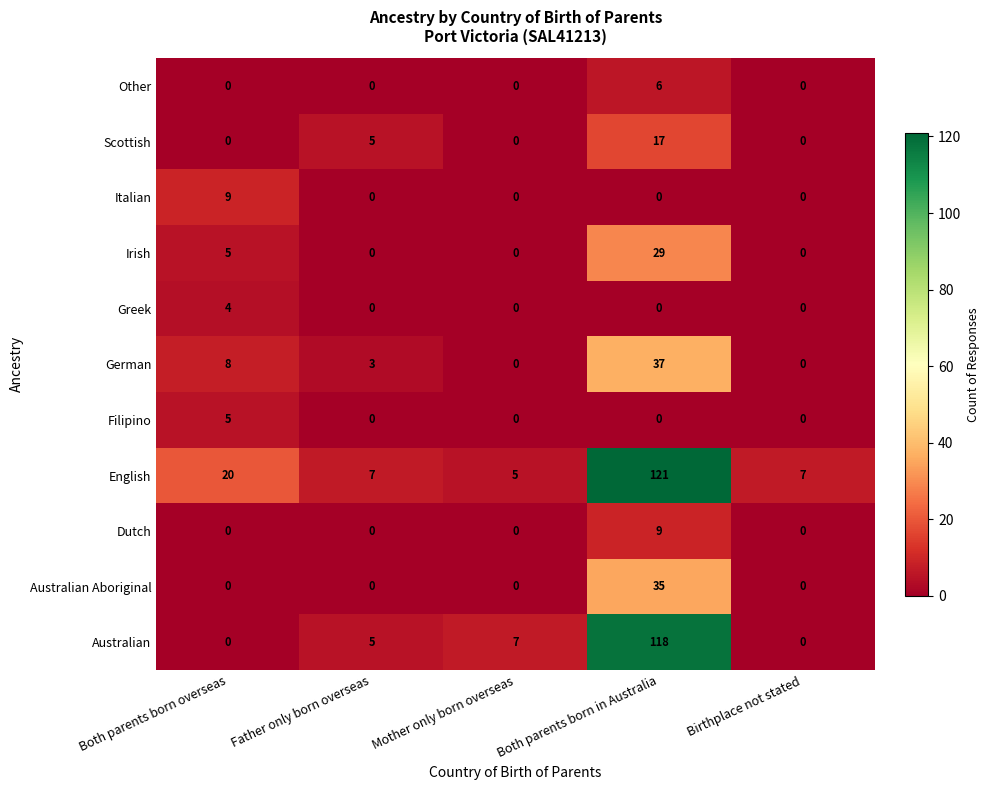

What is the total value across all series at Father only born overseas?

20